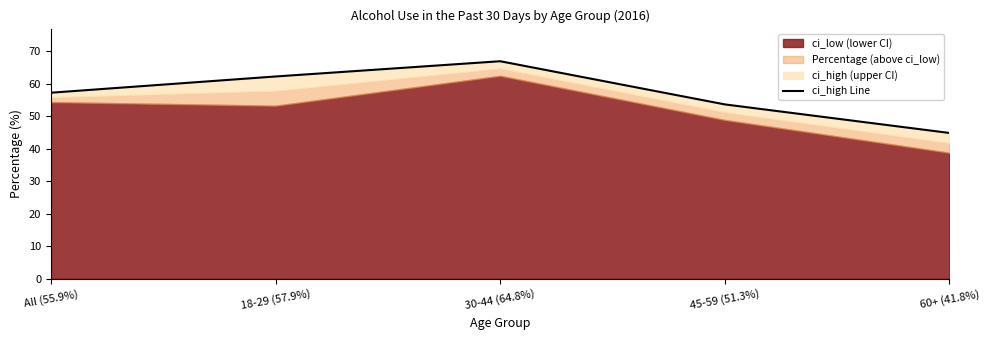

True or false: the data shows 67.0 at 30-44 (64.8%).

True